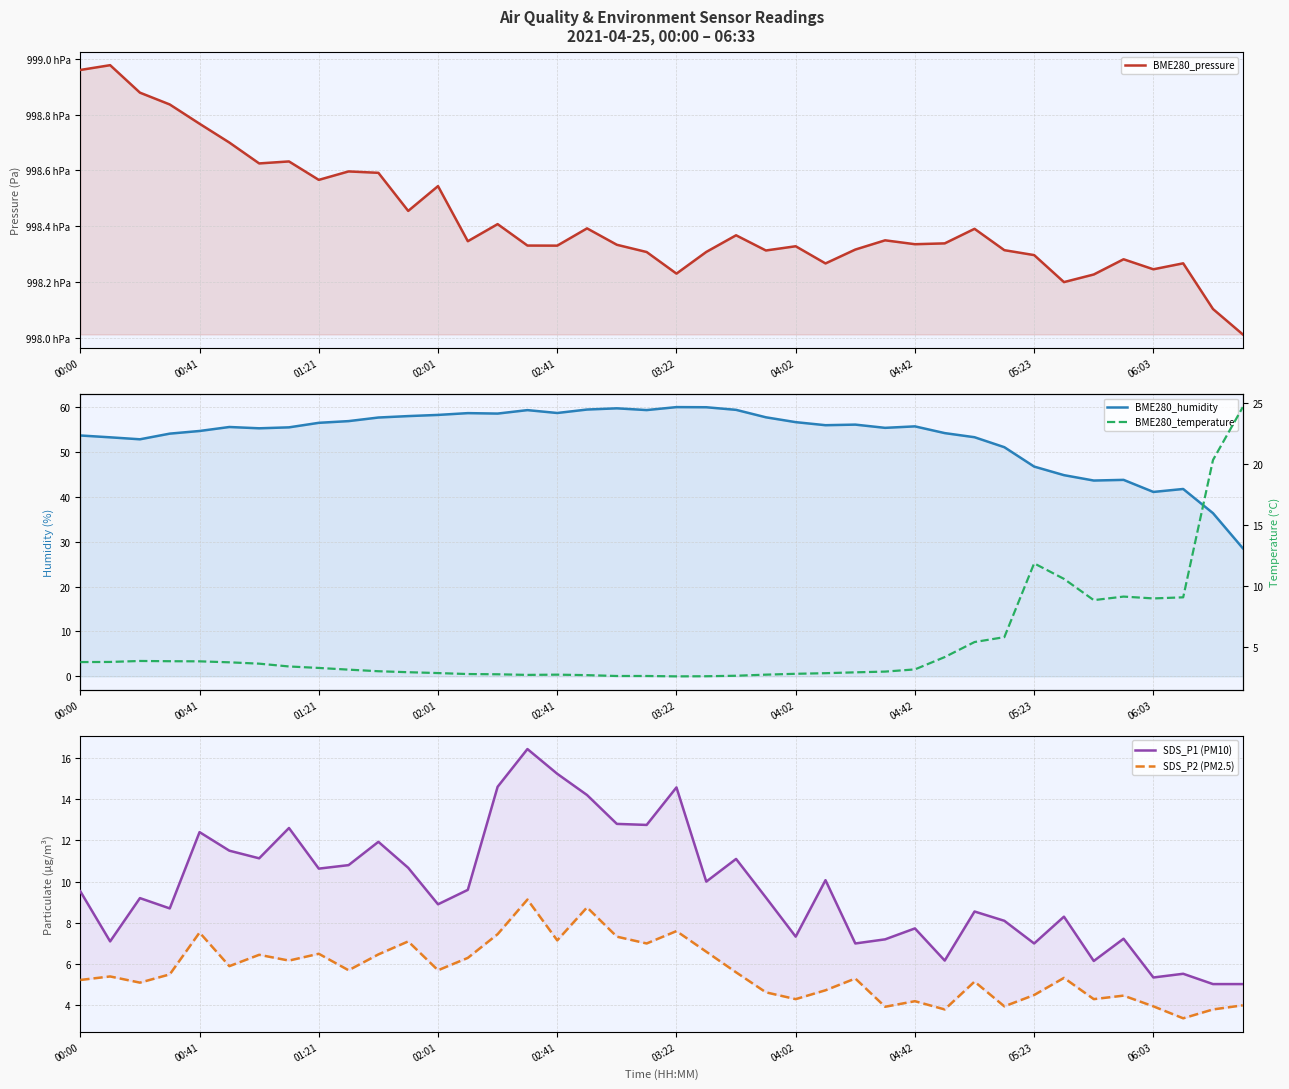

True or false: BME280_pressure and BME280_temperature intersect in this chart.

False